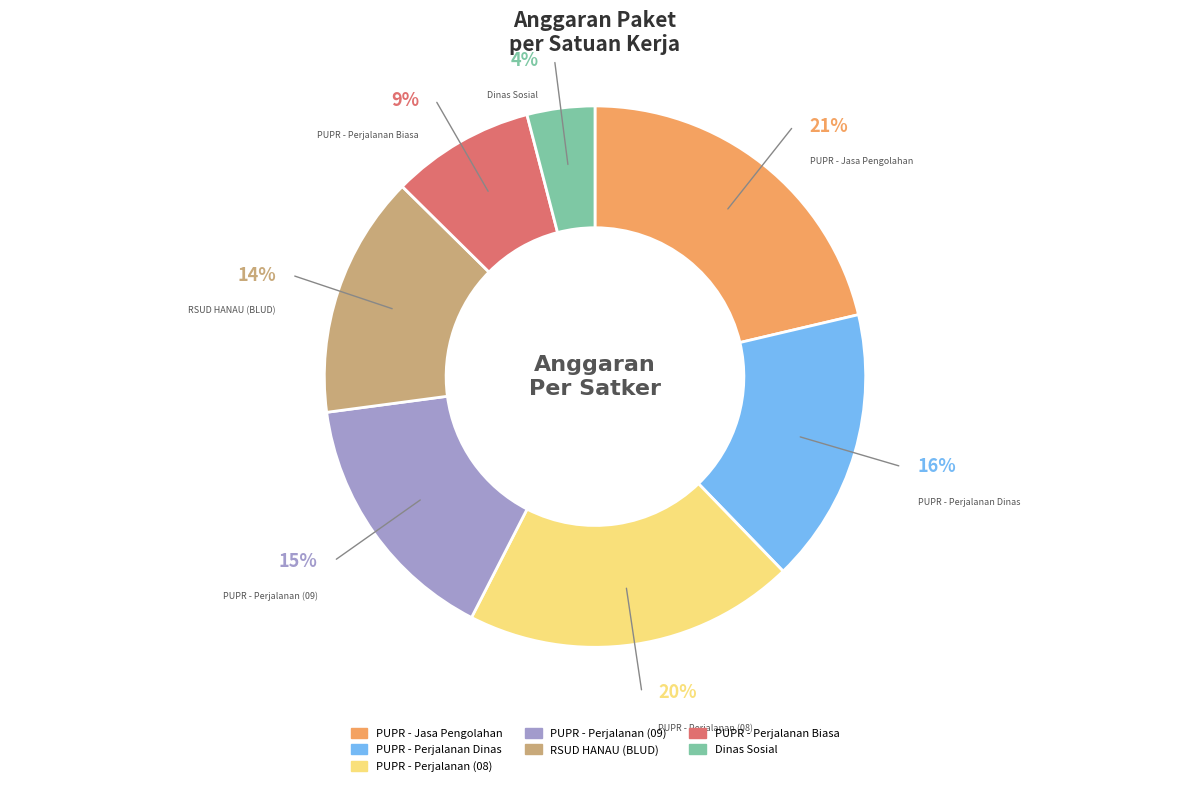

Is the sum of PUPR - Perjalanan (09) and RSUD HANAU (BLUD) greater than half?

No